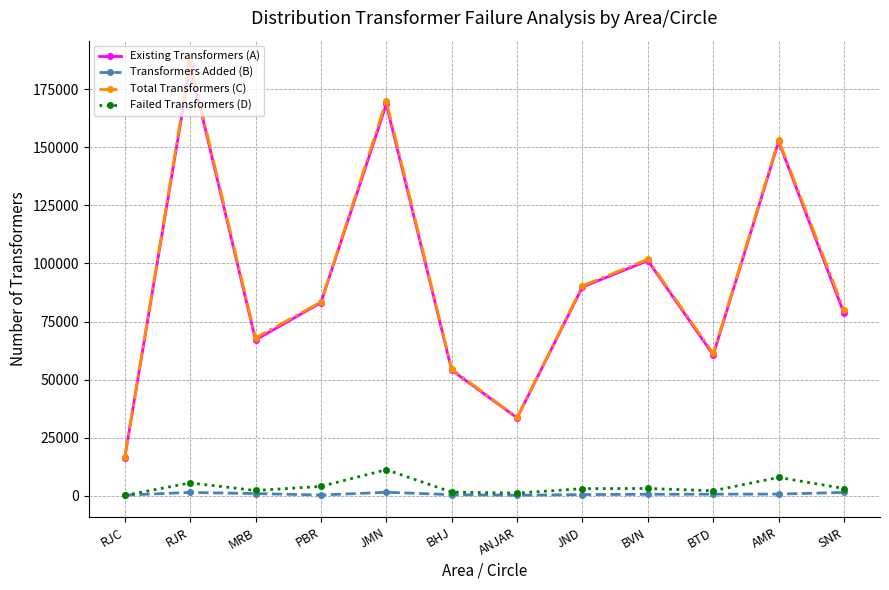

True or false: Total Transformers (C) and Failed Transformers (D) intersect in this chart.

False